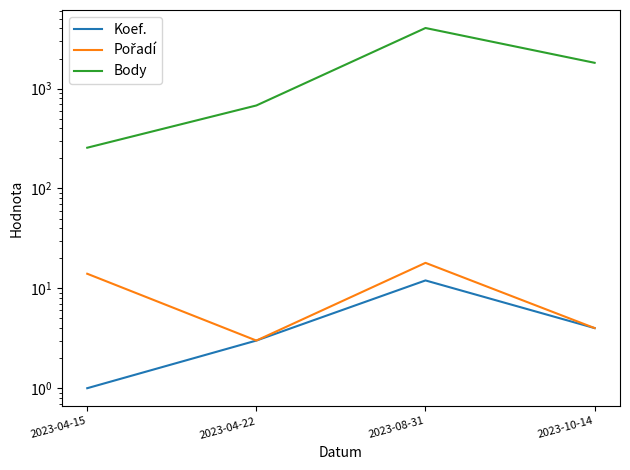

Reading left to right, what are all the values shown in this chart?

Koef.: 2023-04-15=1	2023-04-22=3	2023-08-31=12	2023-10-14=4
Pořadí: 2023-04-15=14	2023-04-22=3	2023-08-31=18	2023-10-14=4
Body: 2023-04-15=256	2023-04-22=678	2023-08-31=4045	2023-10-14=1813